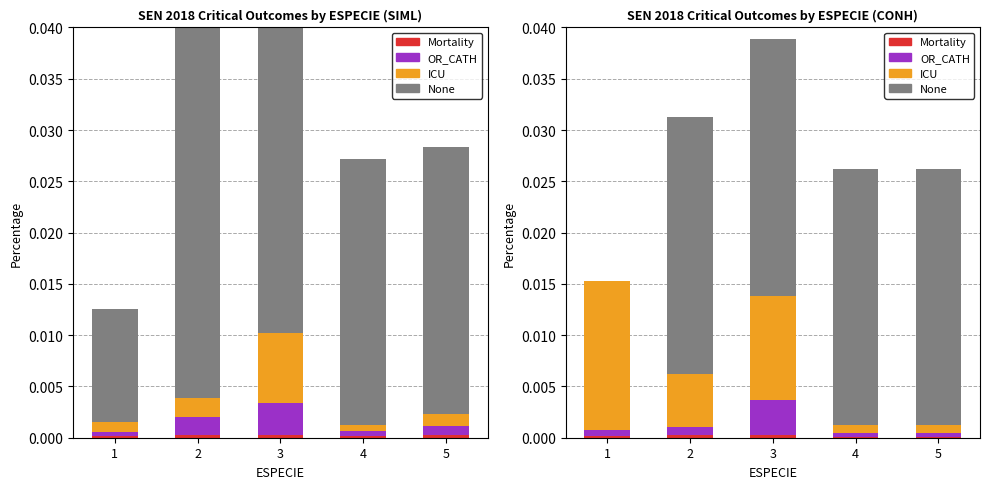

The OR_CATH series shows 0.0 at 5. True or false?

True